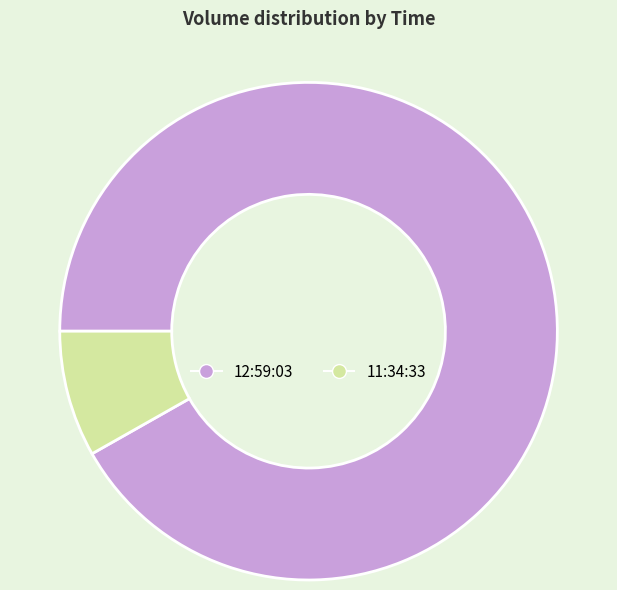

What is the smallest slice in the pie chart?

11:34:33